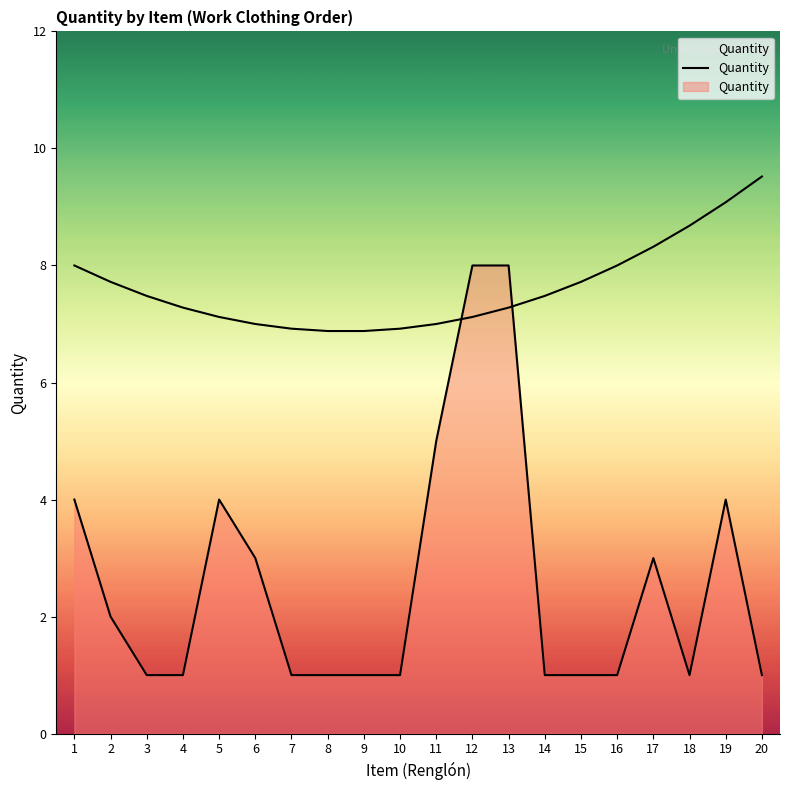

Where is the first local minimum?

18